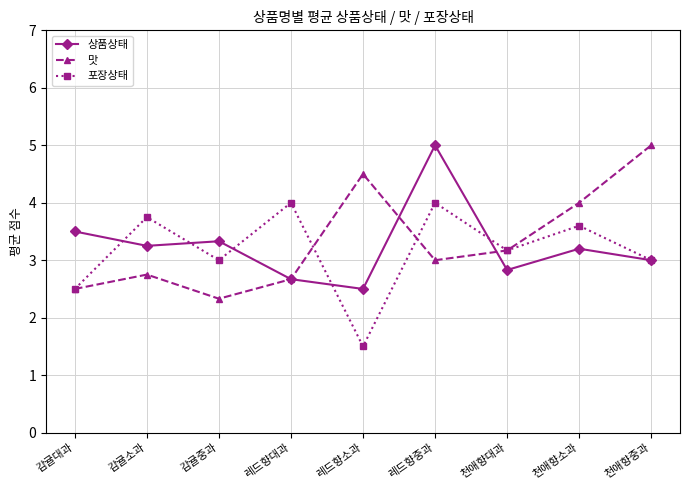

What value does the 포장상태 series have at 천애향대과?

3.2